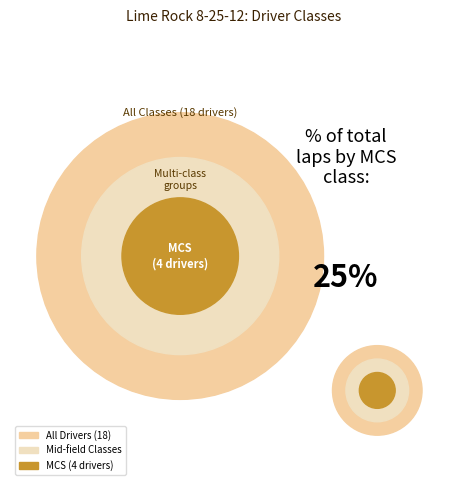

Does Steven Mahadeo account for over 50% of the chart?

No